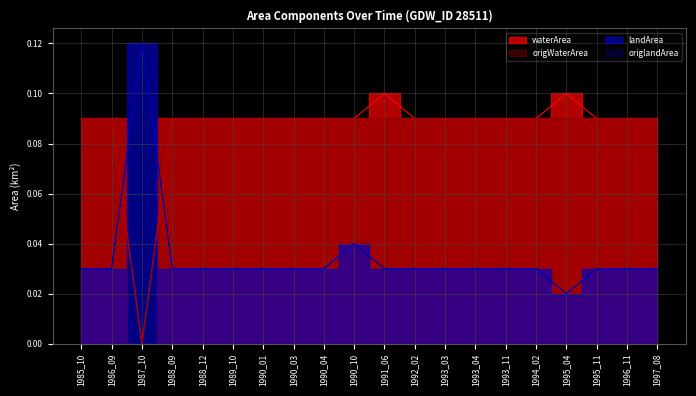

What is the value of the origWaterArea point at the 11th from the left?

0.1